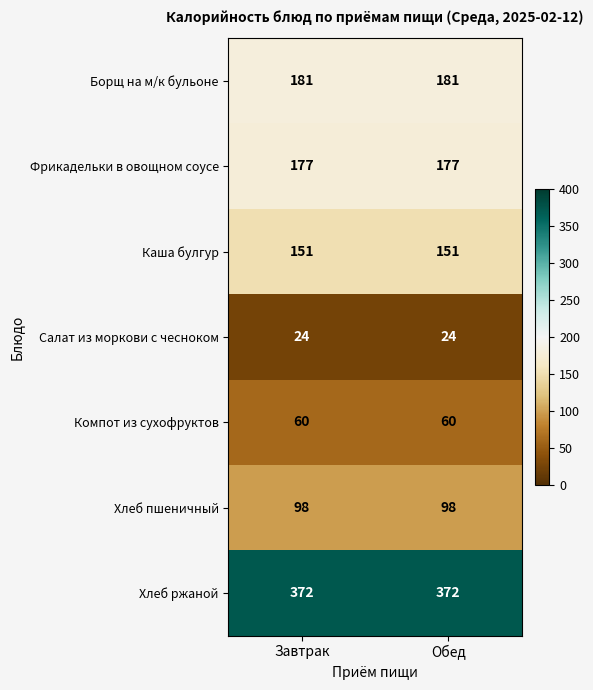

Reading right to left, extract all data points from this chart.

Борщ на м/к бульоне: Обед=181	Завтрак=181
Фрикадельки в овощном соусе: Обед=177	Завтрак=177
Каша булгур: Обед=151	Завтрак=151
Салат из моркови с чесноком: Обед=24	Завтрак=24
Компот из сухофруктов: Обед=60	Завтрак=60
Хлеб пшеничный: Обед=98	Завтрак=98
Хлеб ржаной: Обед=372	Завтрак=372